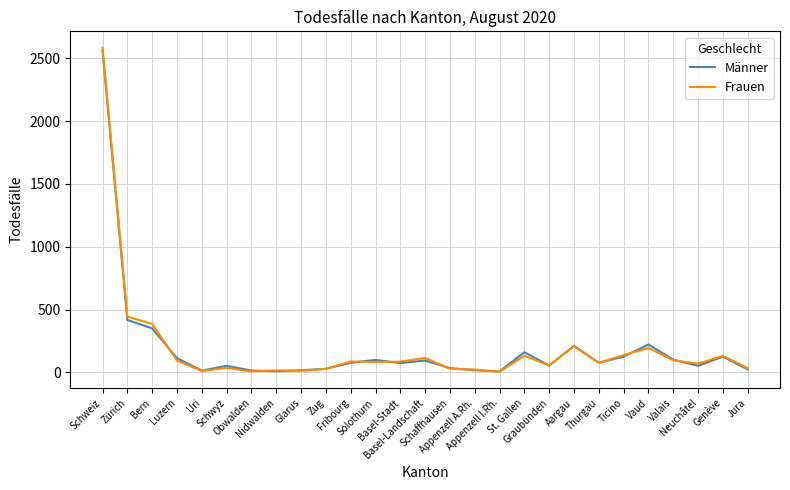

What is the greatest value displayed?

2586